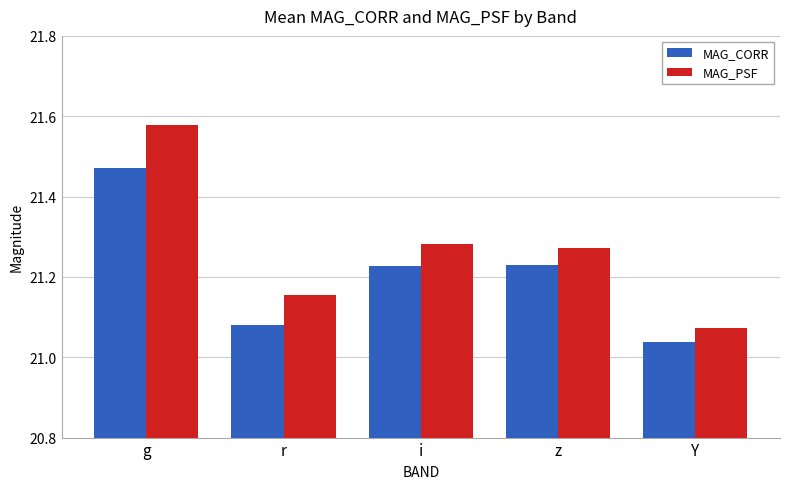

Which series has the widest spread of values?

MAG_PSF